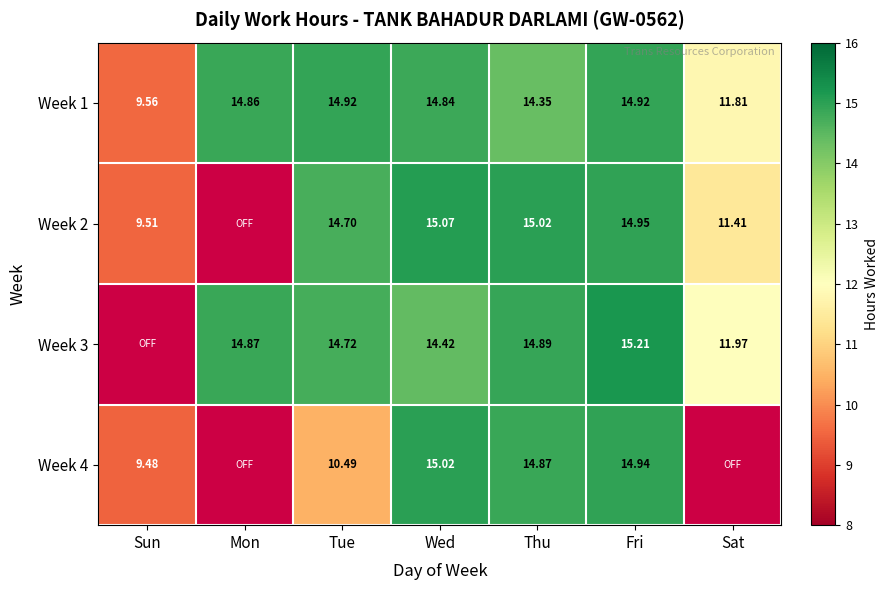

Is the value of Week 1 at Fri greater than the value of Week 3 at Sat?

Yes